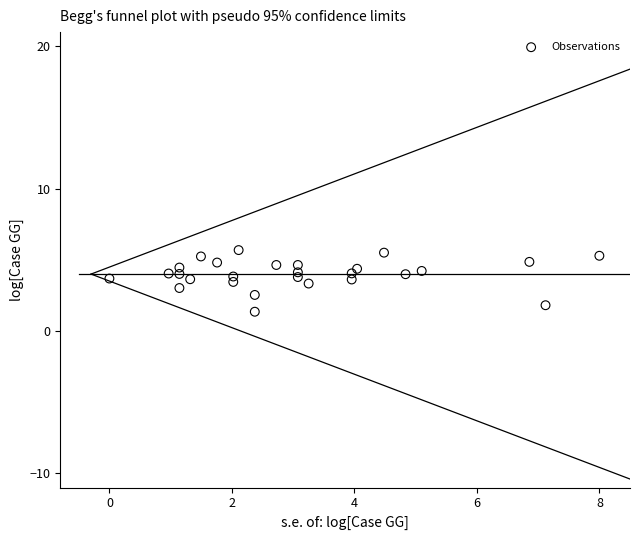

What is the range of Y values (max minus min)?

4.3